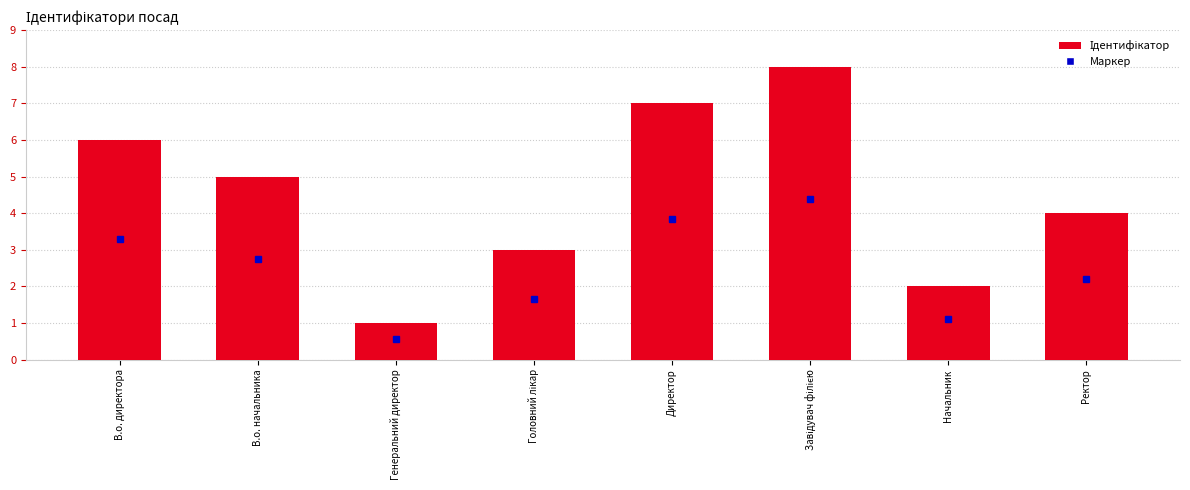

Read the value at В.о. директора.

6